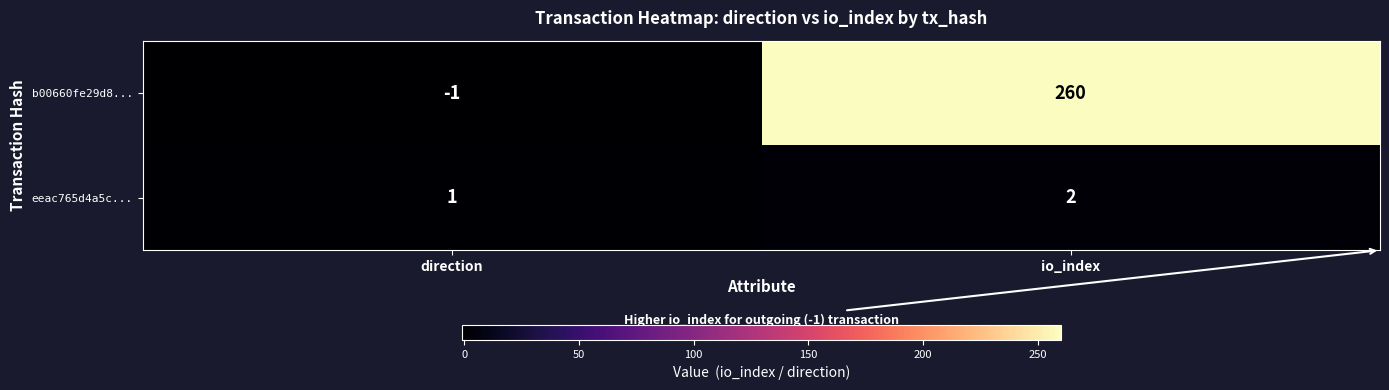

Count the number of categories in the chart.

2